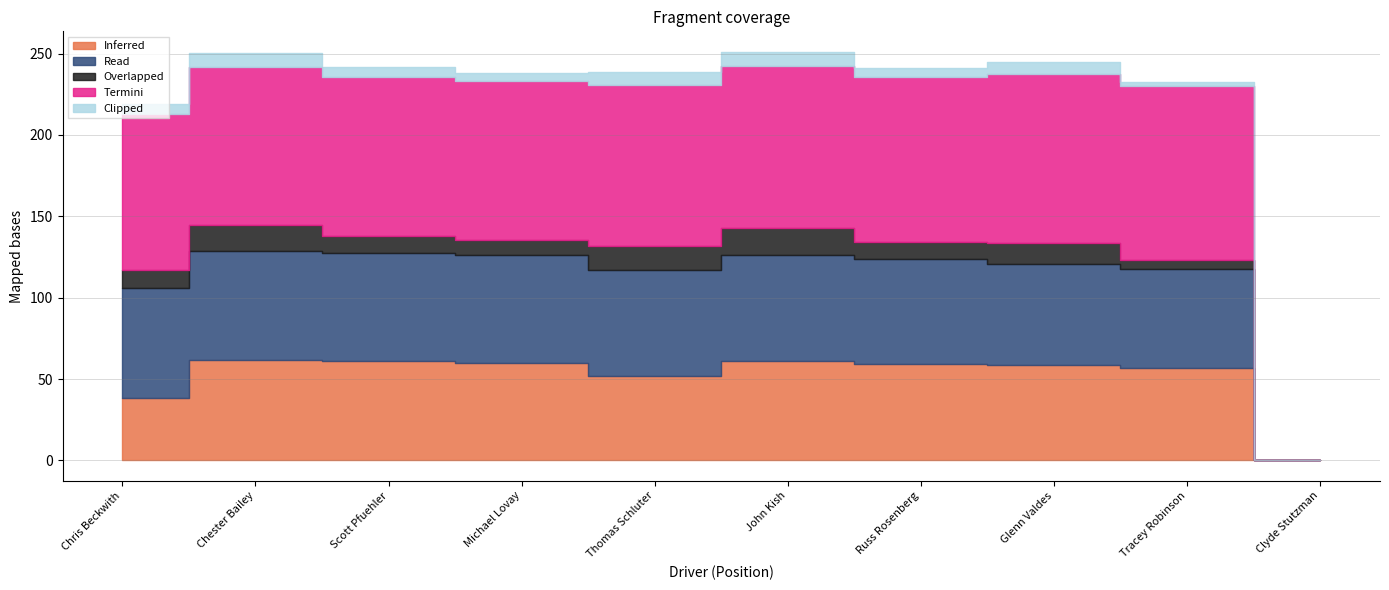

Is it true that Total Laps equals 5.1 at Tracey Robinson?

False